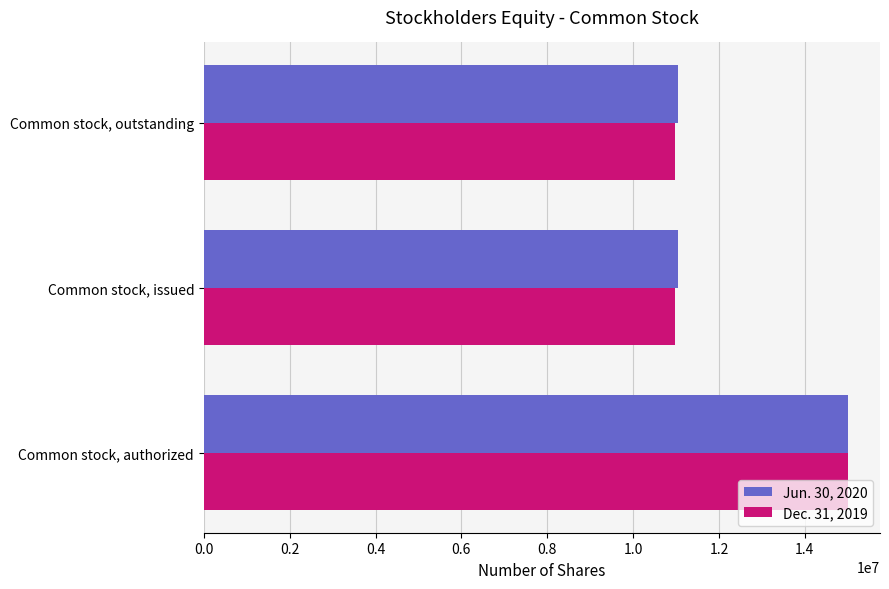

What is the smallest value displayed?

10970123